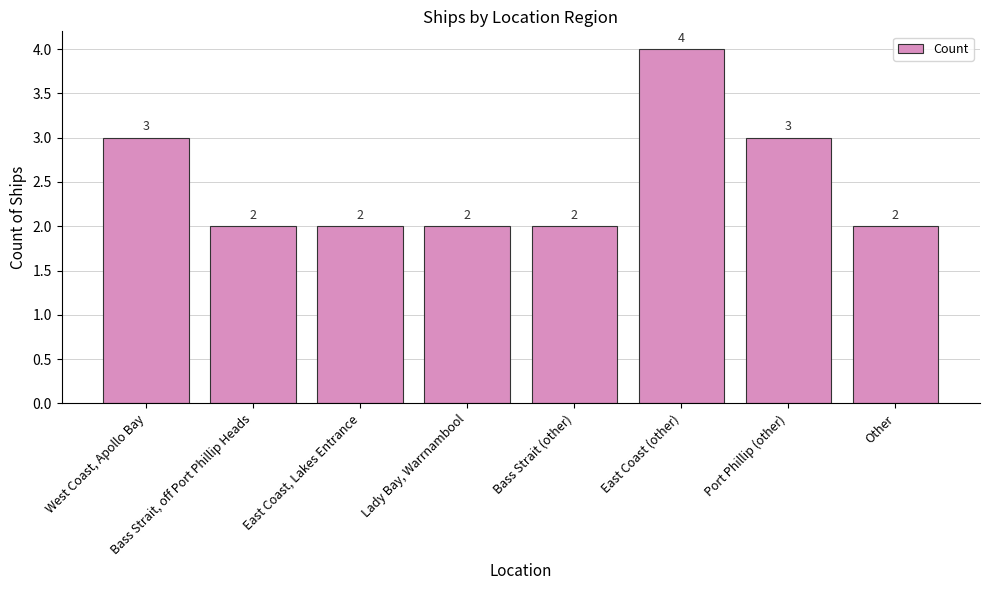

Is it true that the value at East Coast (other) is 5?

False